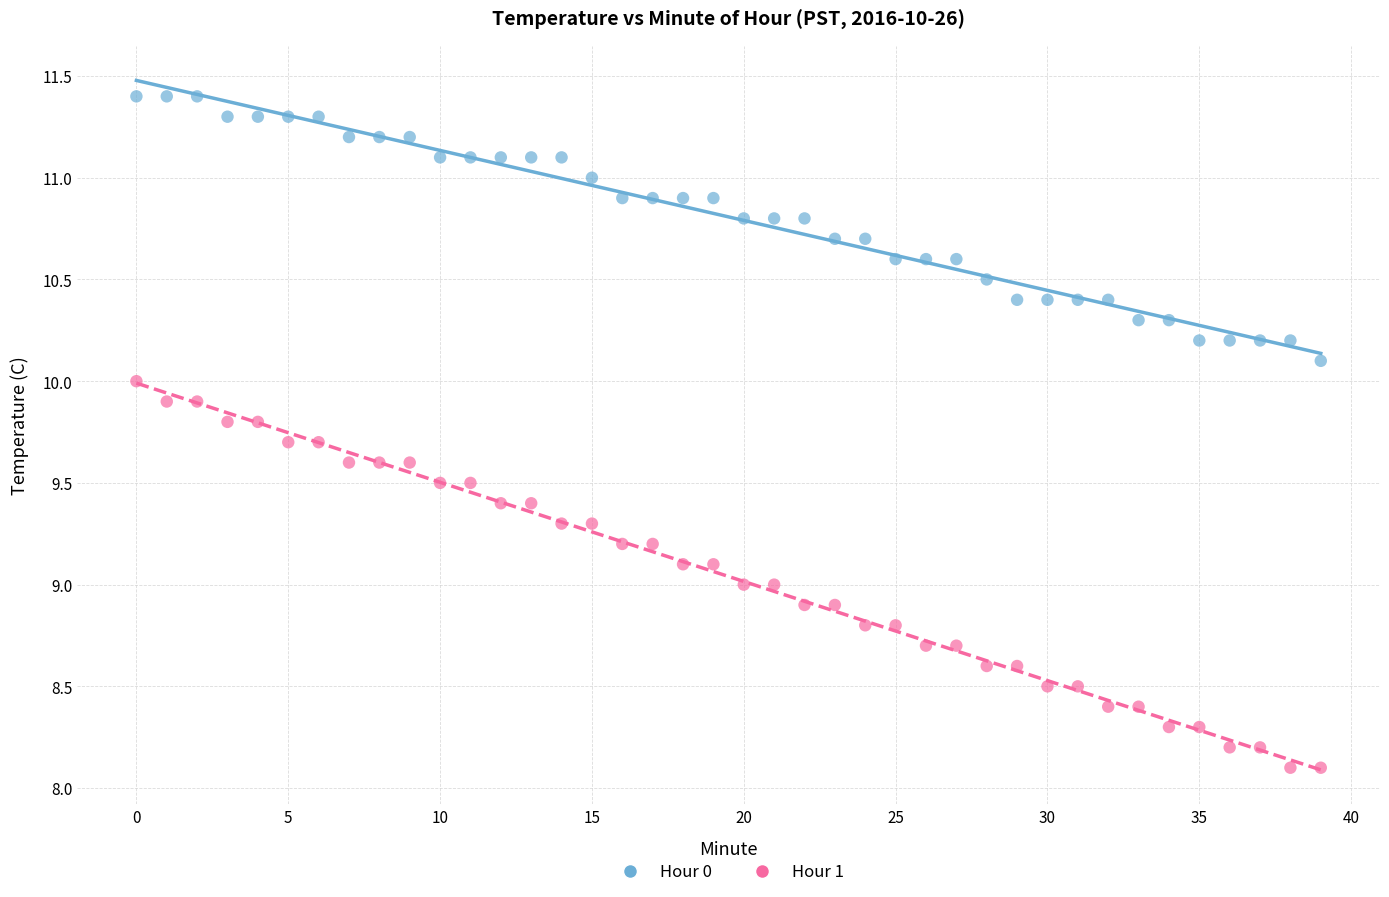

What are all the series names shown in the legend?

Hour 0, Hour 1